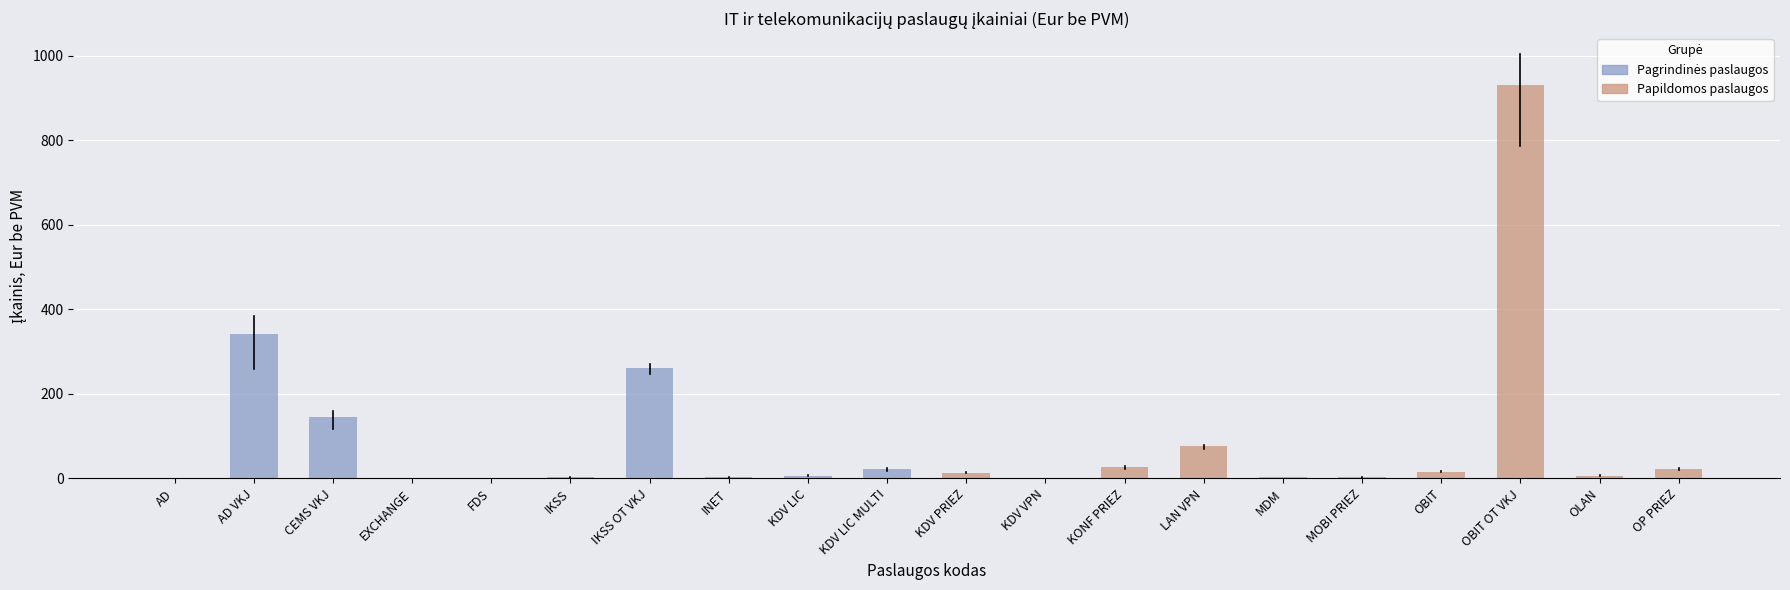

Between INET and EXCHANGE, which is larger?

INET